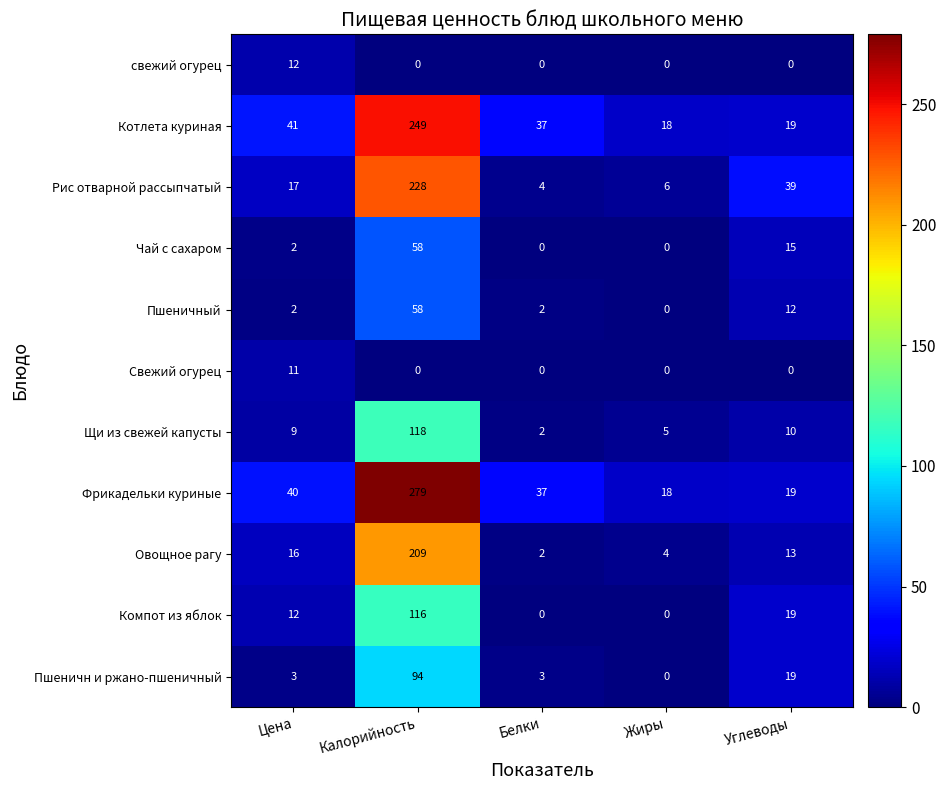

What is the difference between the highest and lowest values at Углеводы?

39